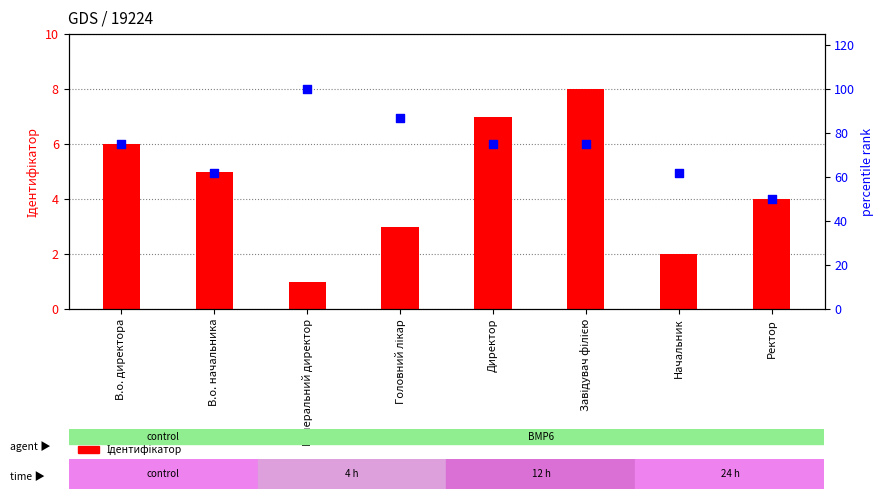

What is the total value across all series at Завідувач філією?

83